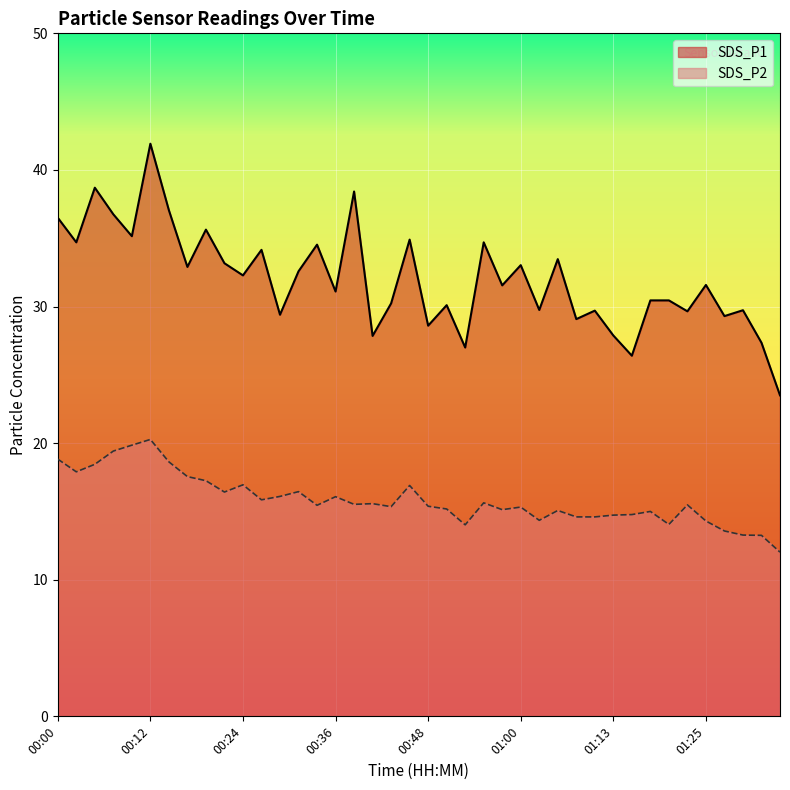

Does the chart display data point markers on the line(s)?

No